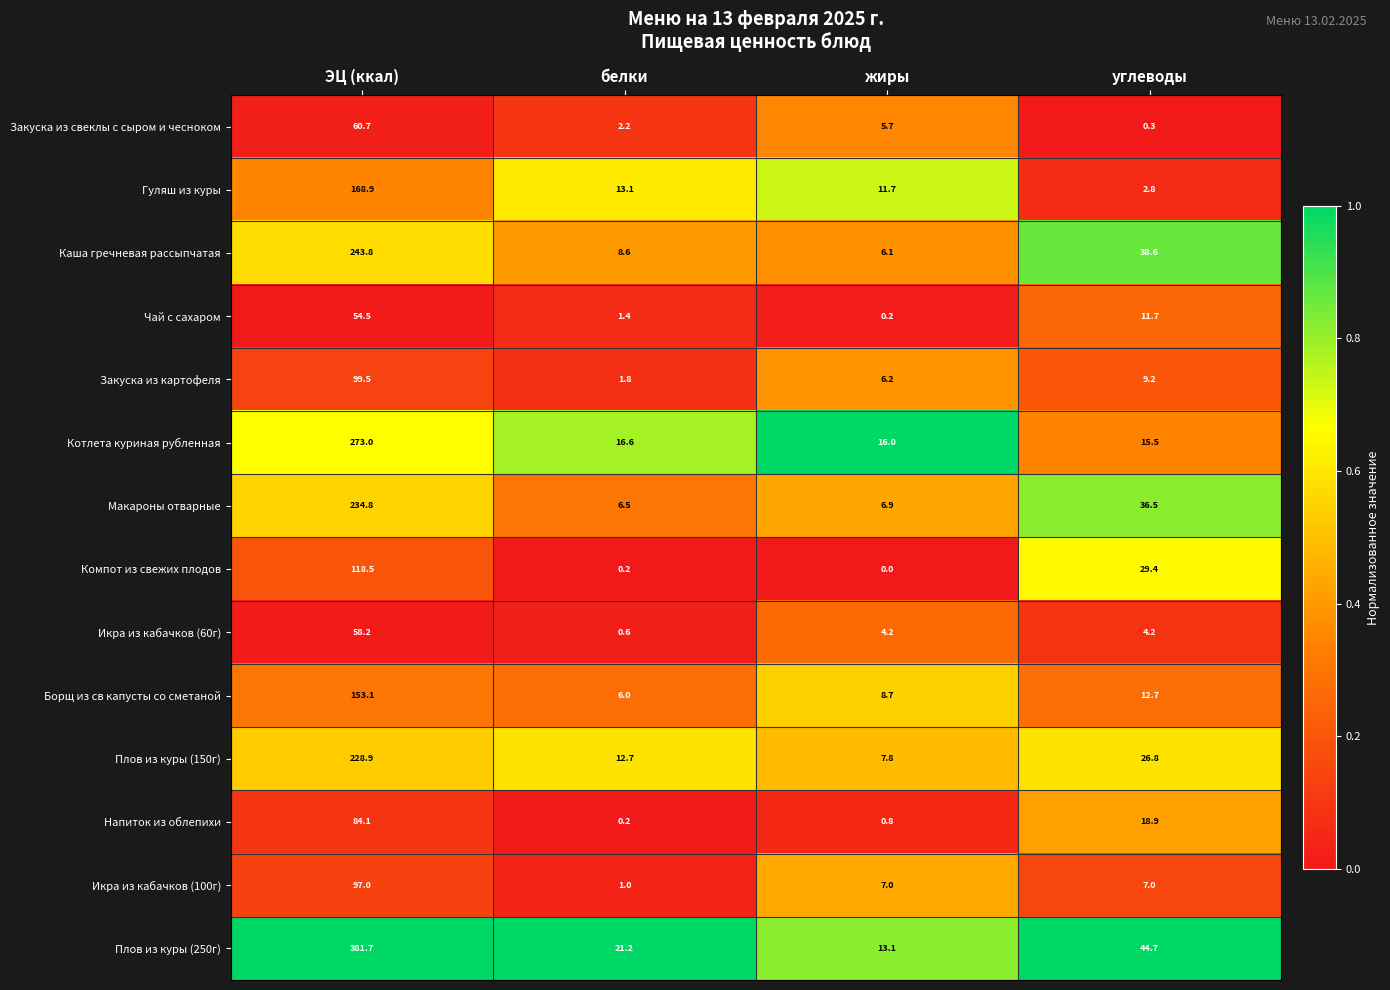

The Икра из кабачков (60г) series shows 4.2 at углеводы. True or false?

True